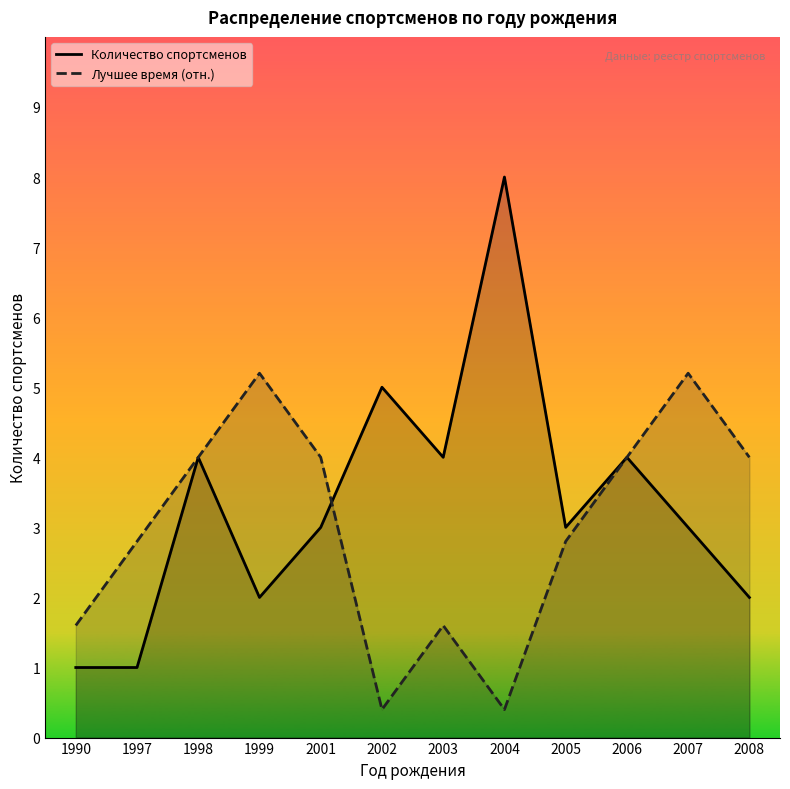

True or false: Лучшее время (отн.) has more than 0 interior local peaks.

True